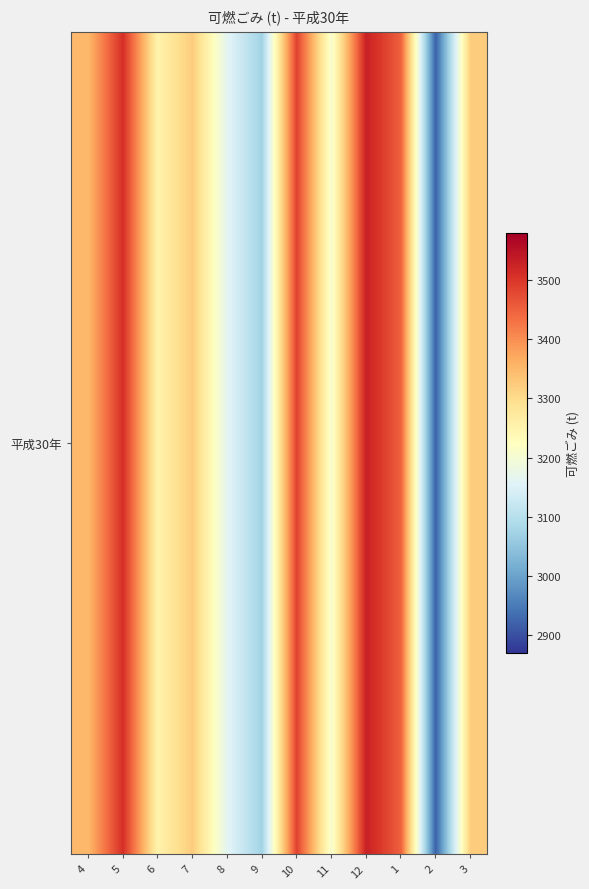

What is the change in value from 4 to 3?

-28.1